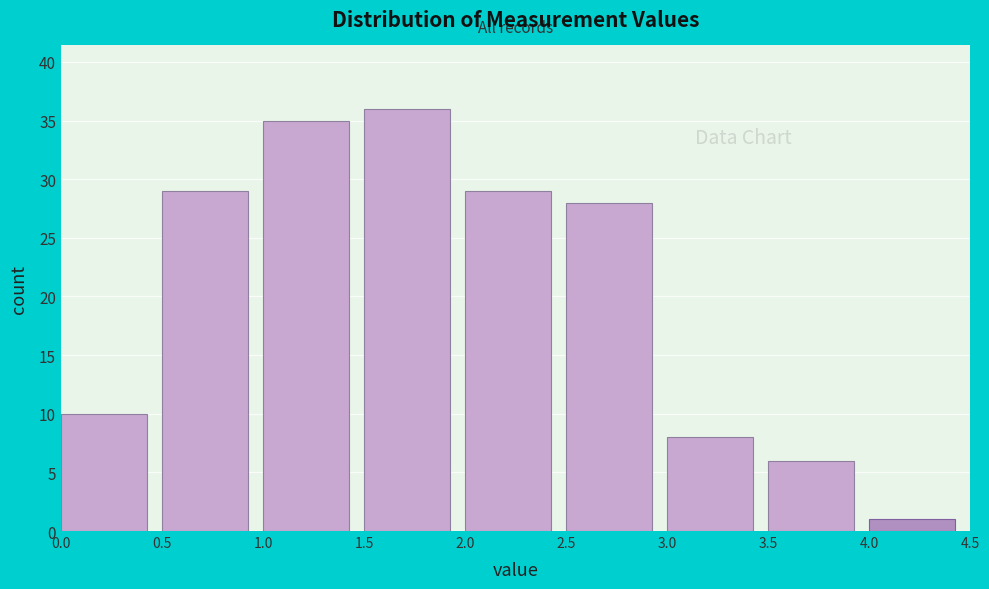

Reading left to right, list every bar in this chart as the range it spans on the x-axis followed by its height. The values are not printed on the chart, so give them approximately, as read against the axis.

0.0 to 0.5: 10
0.5 to 1.0: 29
1.0 to 1.5: 35
1.5 to 2.0: 36
2.0 to 2.5: 29
2.5 to 3.0: 28
3.0 to 3.5: 8
3.5 to 4.0: 6
4.0 to 4.5: 1